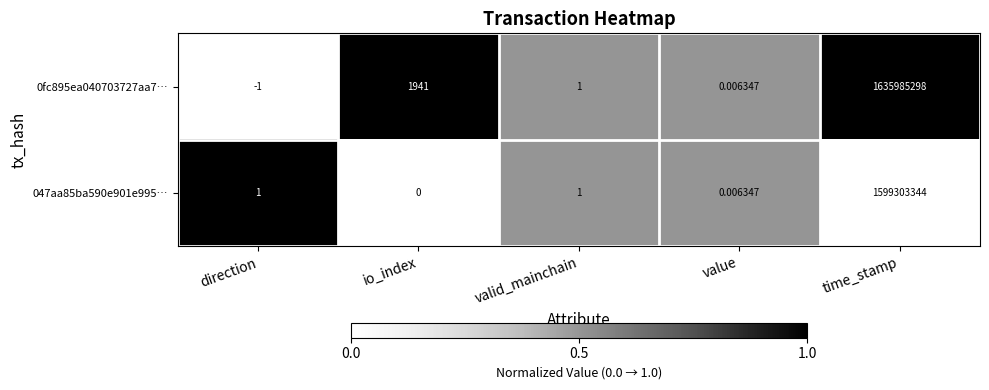

At which label does 0fc895ea040703727aa7… first exceed 1?

io_index